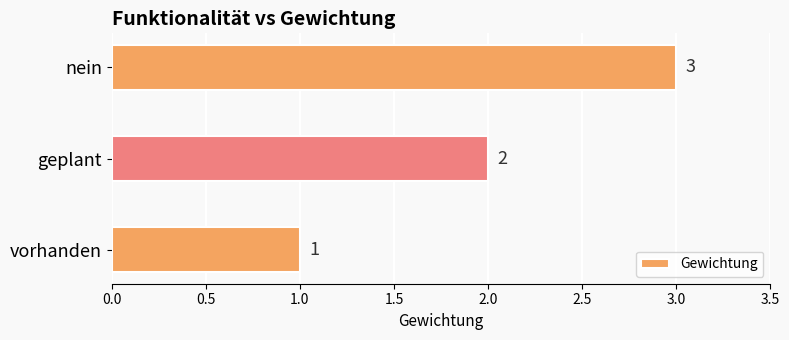

What is the ratio of the value at geplant to the value at nein?

0.7